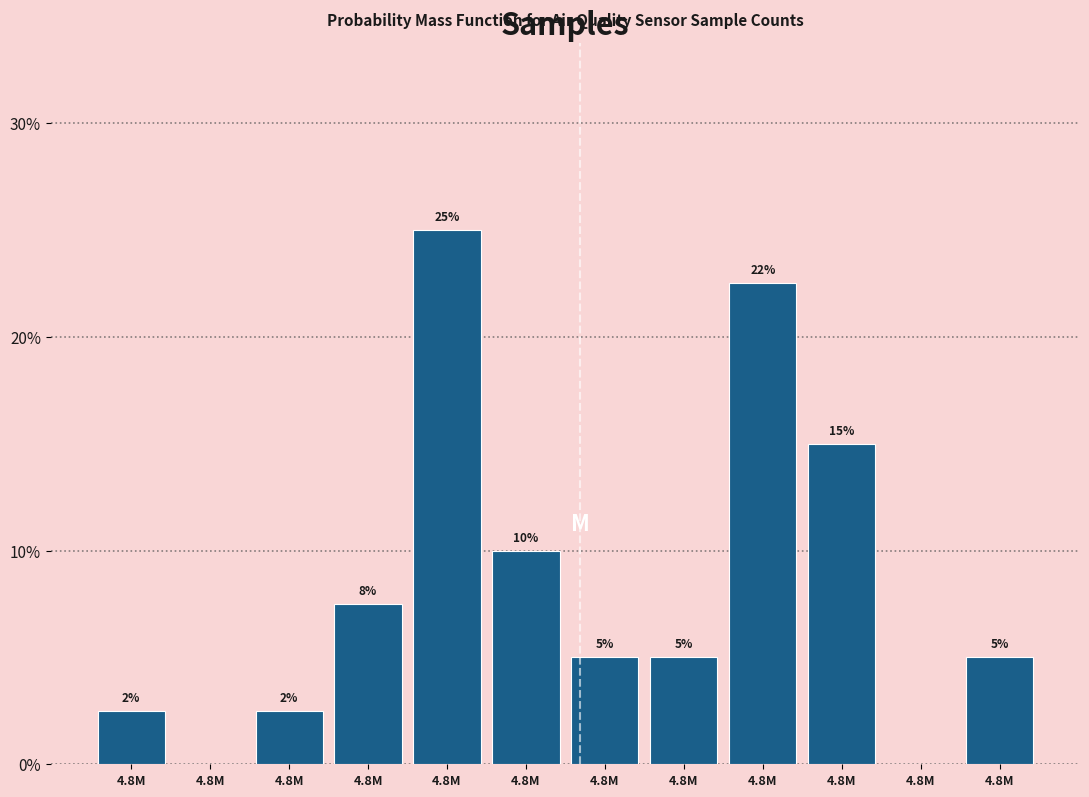

How many data points does each series have?

12